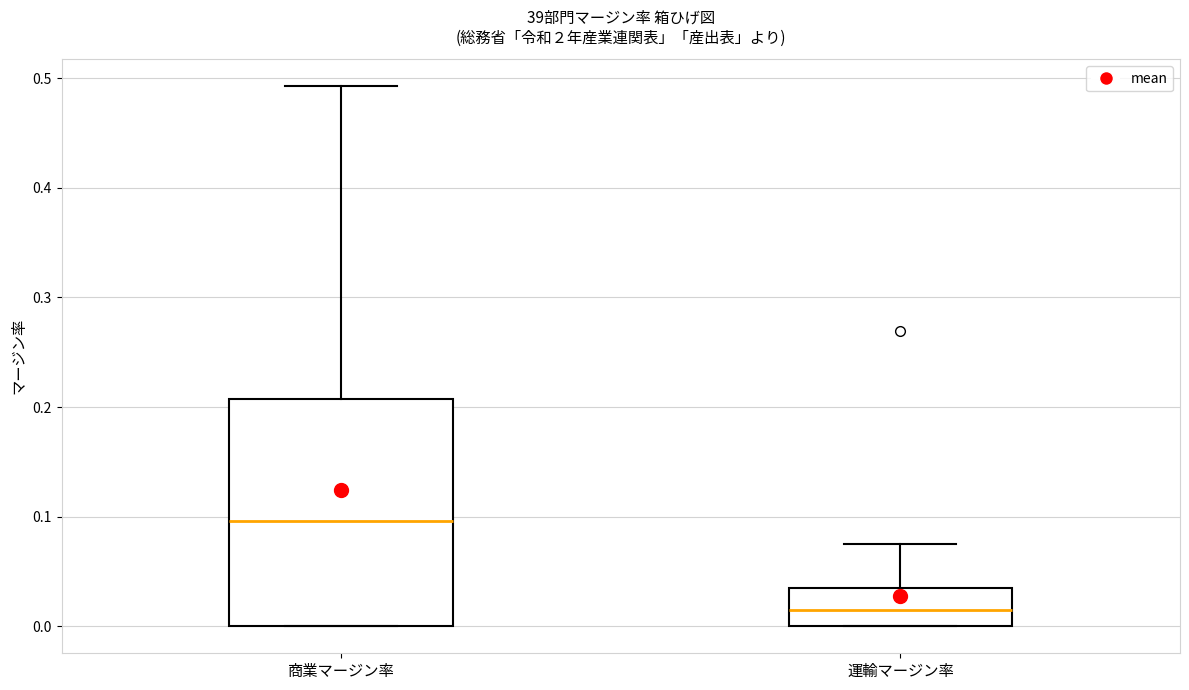

Reading left to right, transcribe this box plot: for each box, give where its median line is, the range the box spans, and where its two whiskers end, as read against the y-axis. The values are not printed on the chart, so give them approximately, as read against the axis.

商業マージン率: median 0.10, box 0.00 to 0.21, whiskers 0.00 to 0.49
運輸マージン率: median 0.02, box 0.00 to 0.03, whiskers 0.00 to 0.08